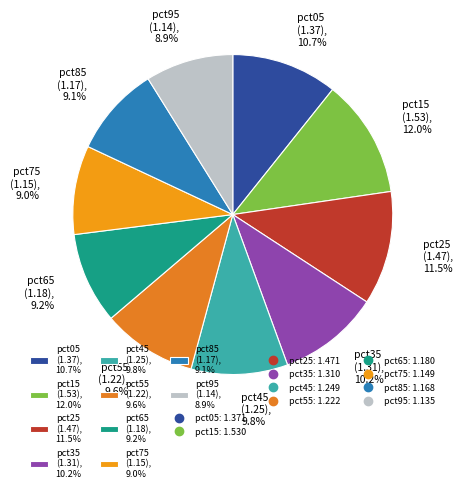

Which has a higher value, pct85 or pct45?

pct45